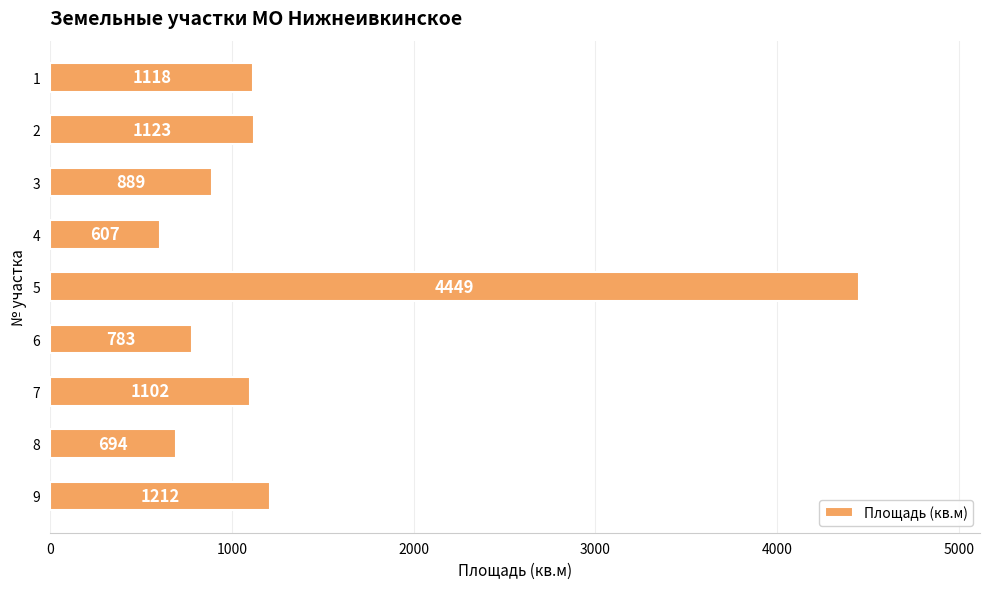

What is the difference between the maximum and minimum values?

3842